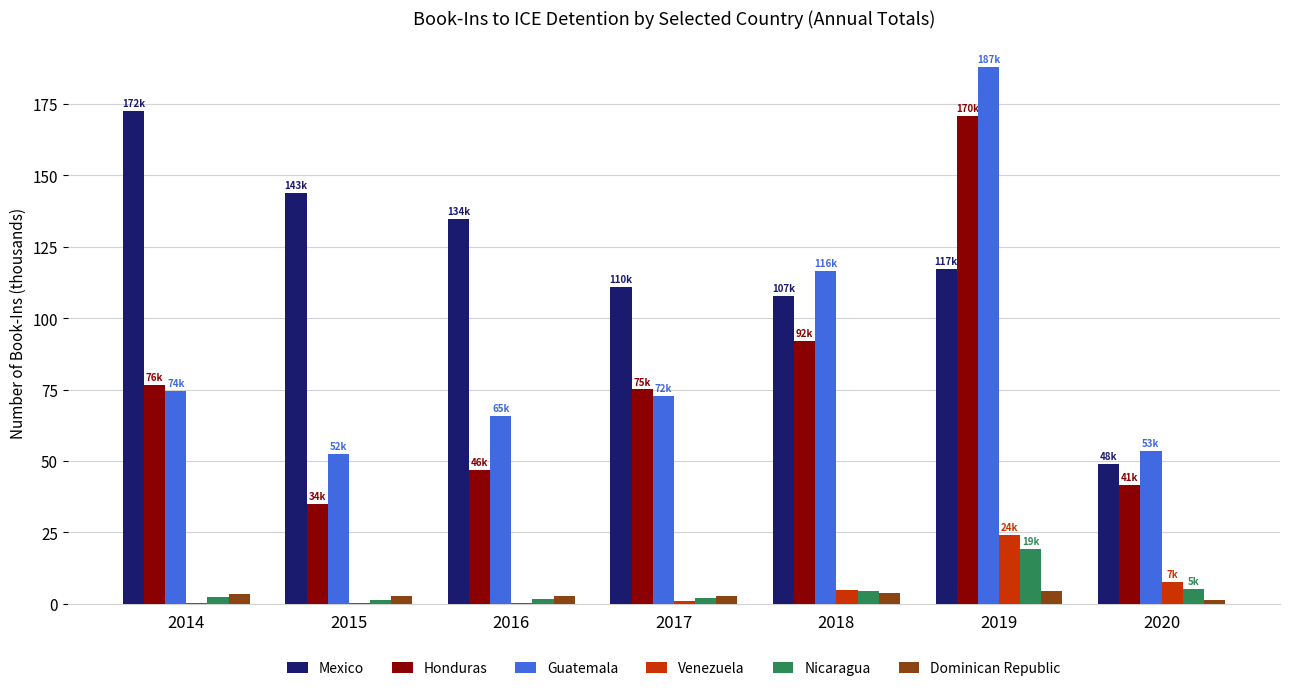

What is the approximate value of Nicaragua at 2017?

2.2